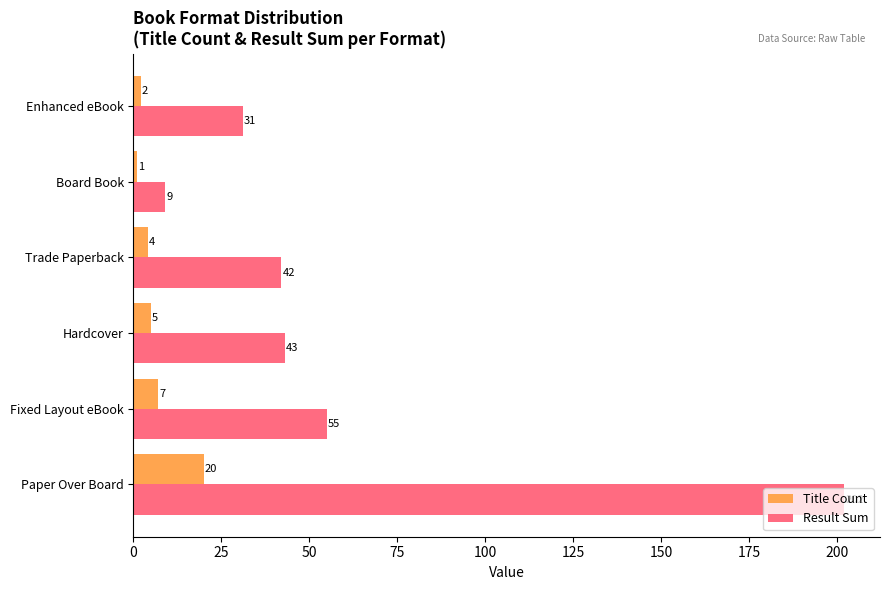

At which category does the chart reach its minimum across all series?

Board Book